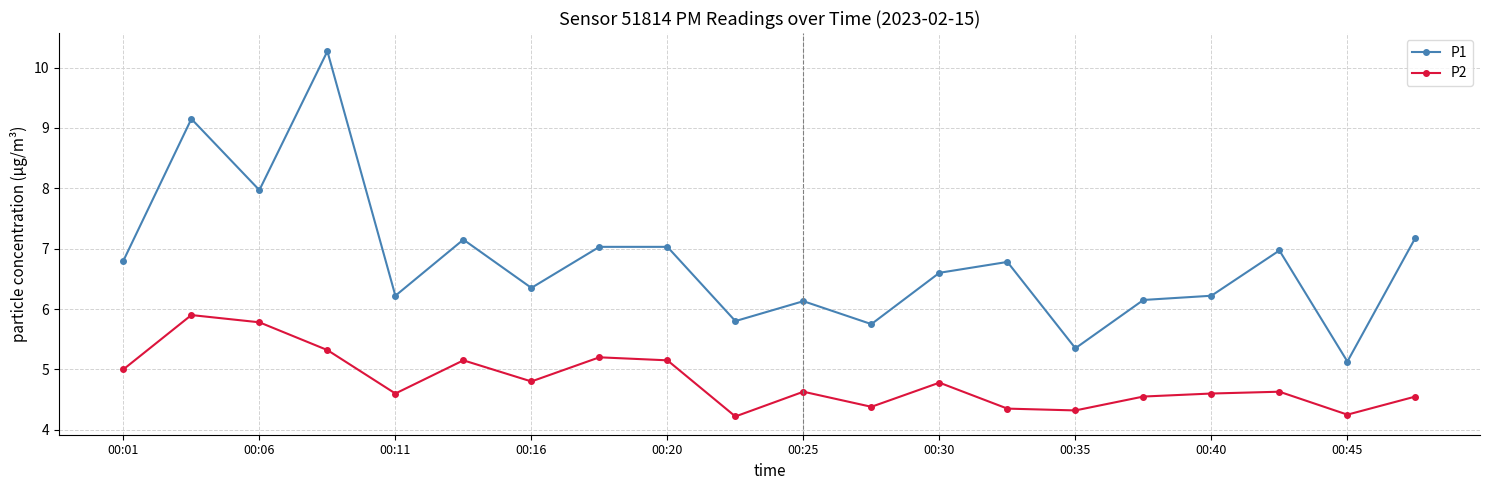

Which series has the largest total across all categories?

P1